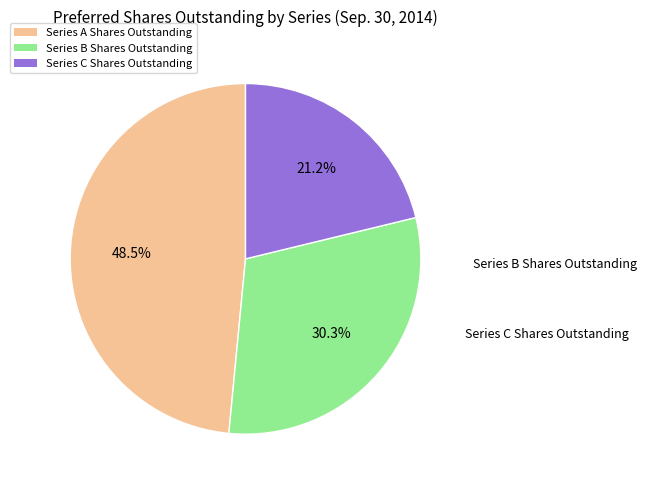

What is the smallest slice in the pie chart?

Series C Shares Outstanding